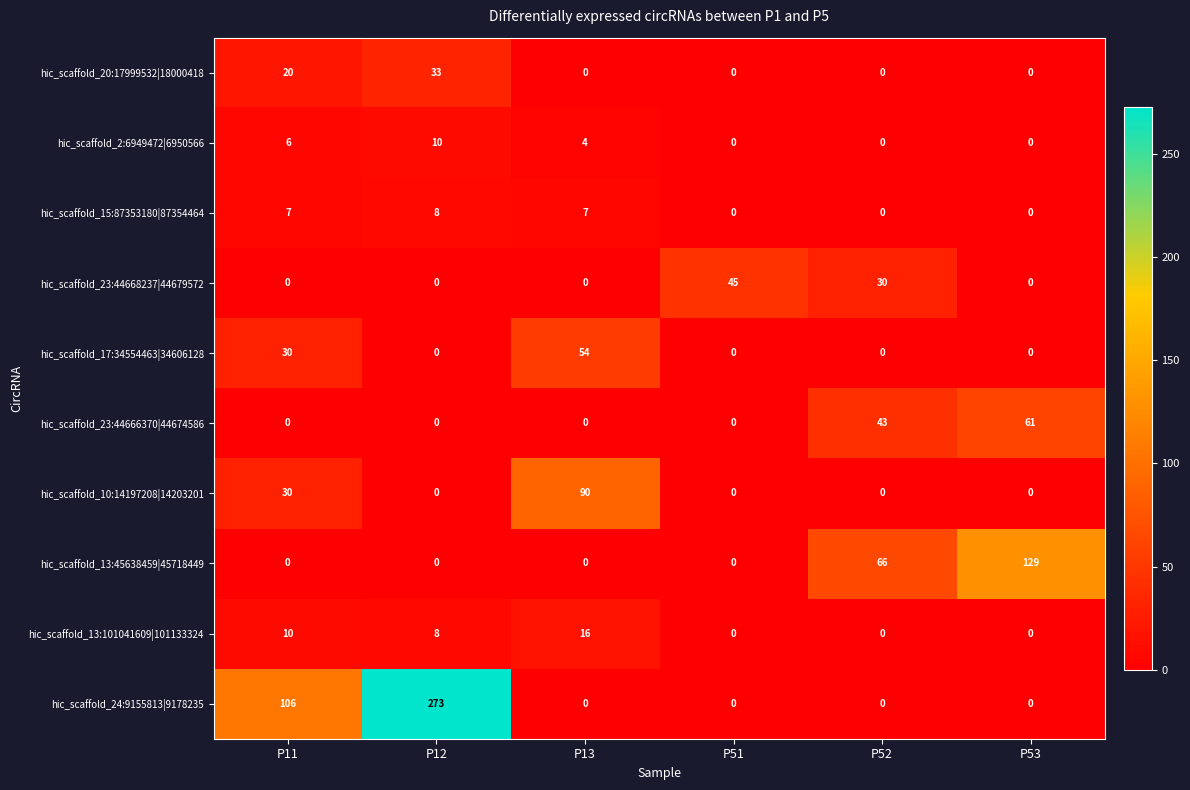

At which category does the chart reach its peak across all series?

P12